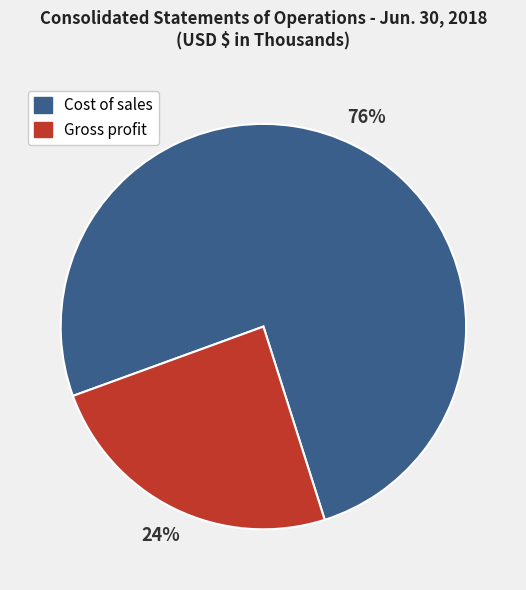

To the nearest percent, what portion does Gross profit represent?

24%